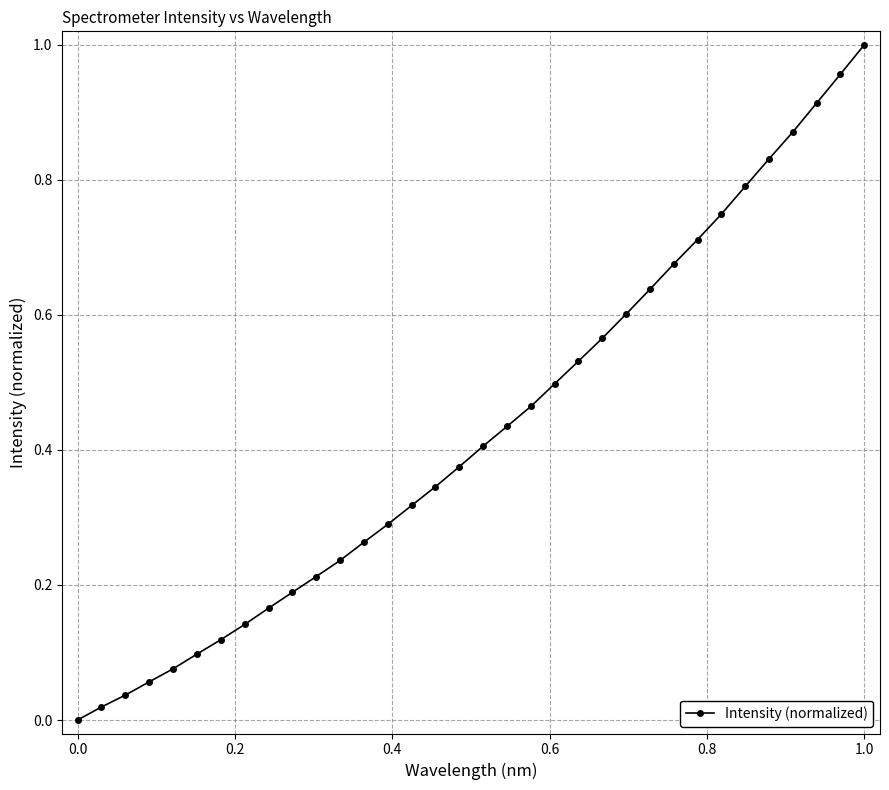

What is the sum of all values?

14.6